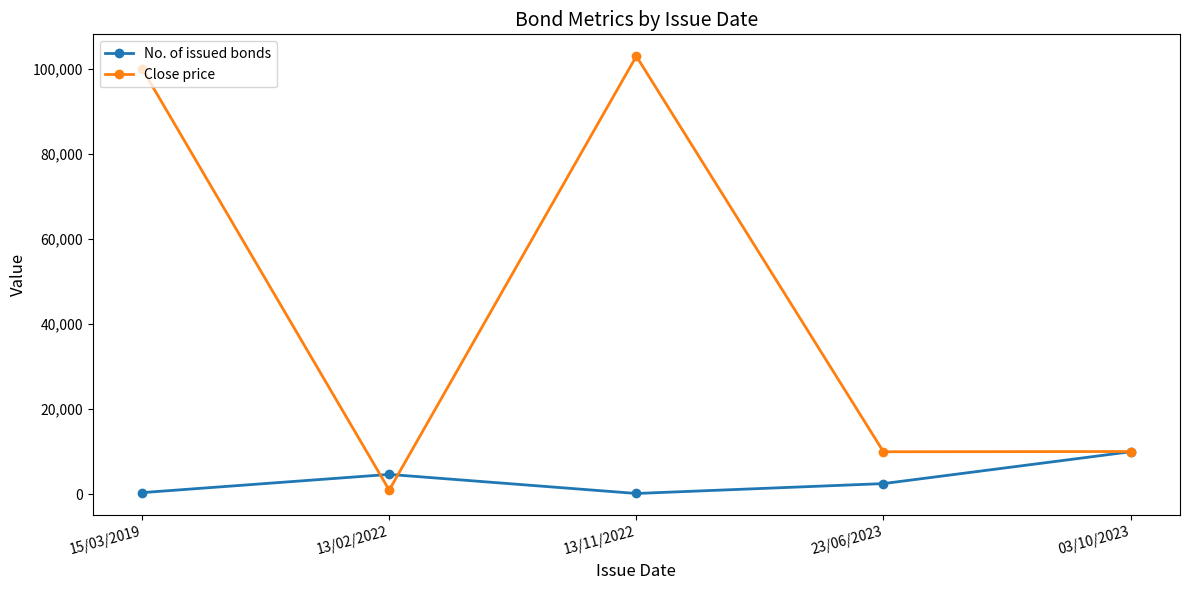

What is the total value across all series at 13/11/2022?

103100